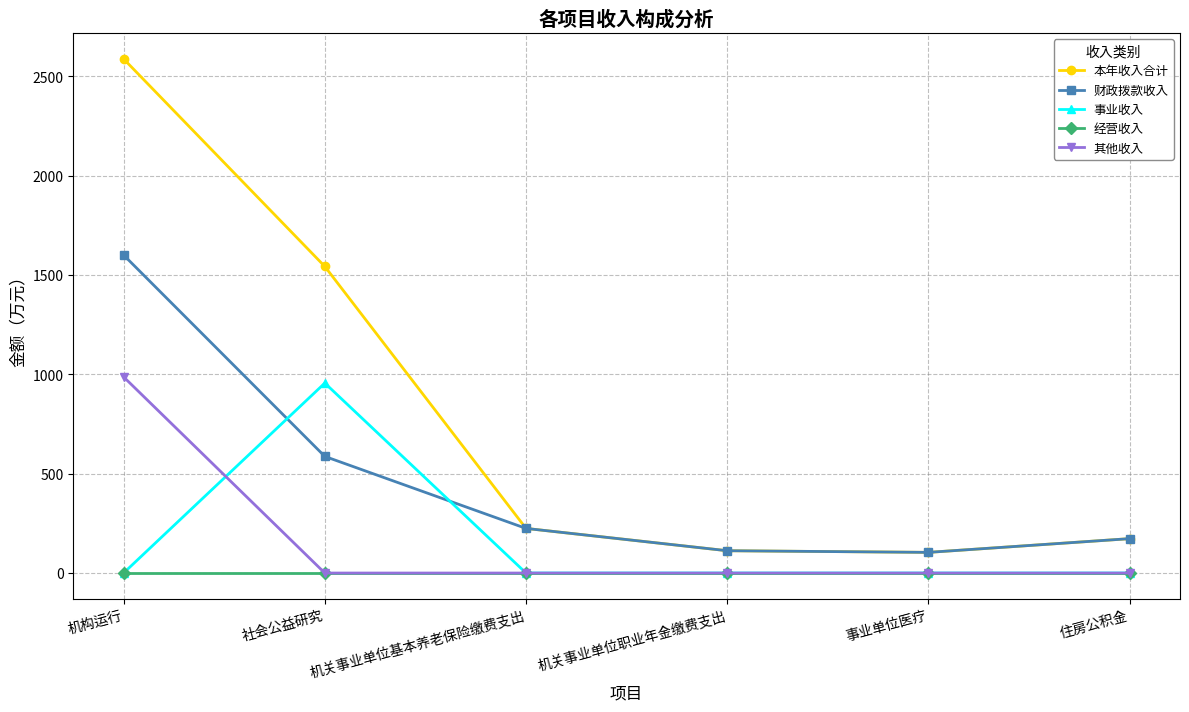

What is the label of the 3rd point from the right?

机关事业单位职业年金缴费支出